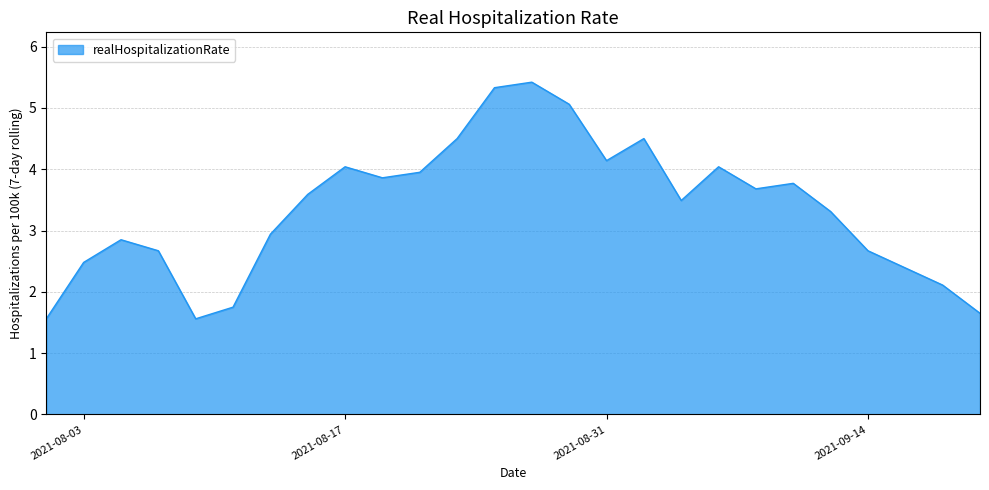

What is the difference between the maximum and minimum values?

3.9